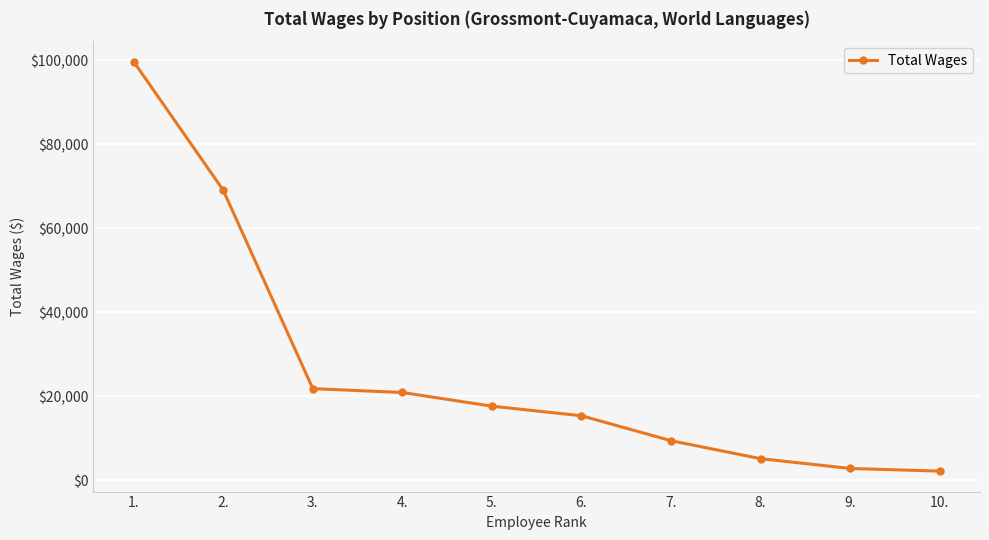

Approximately how many times larger is the value at 1. compared to 2.?

1.4